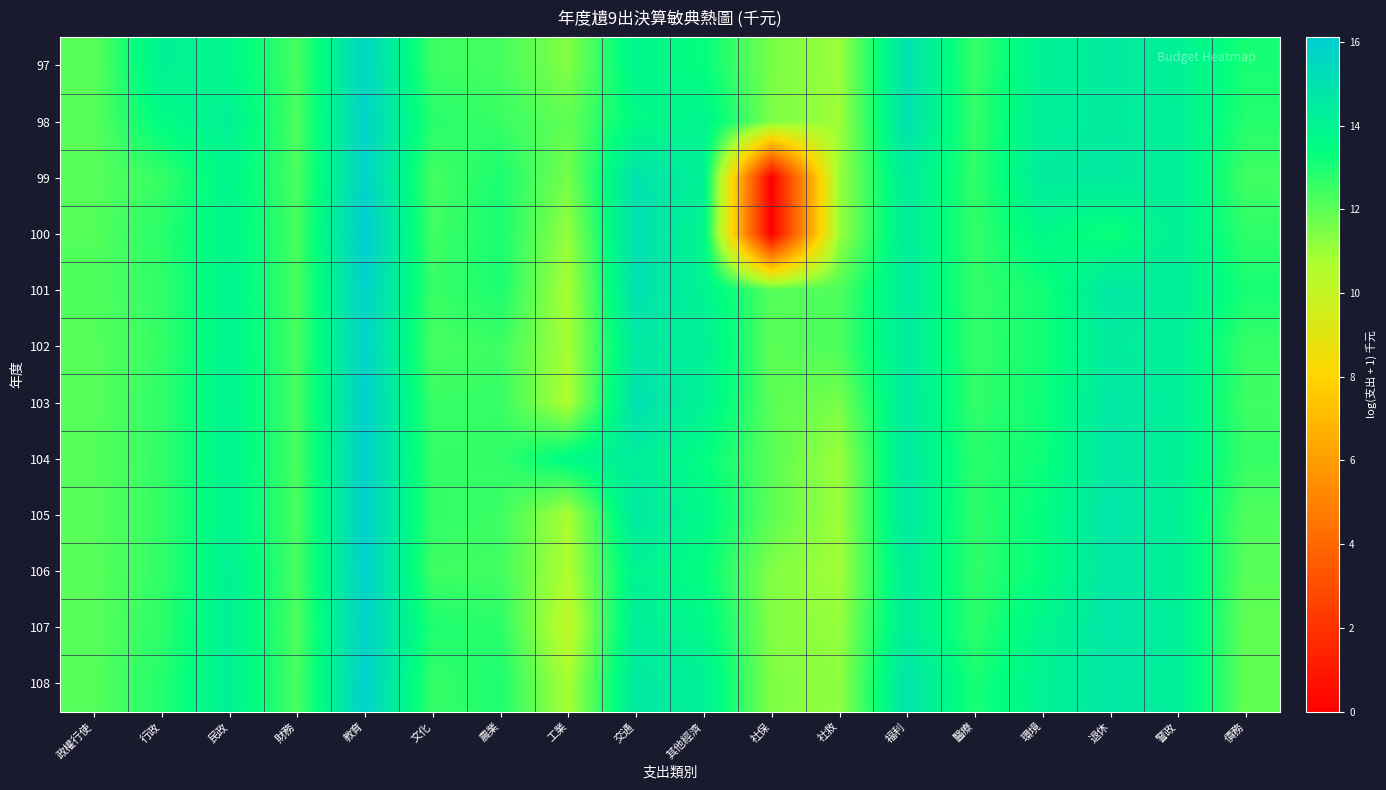

Reading left to right, transcribe all the data shown in this chart.

97: 政權行使=12.0	行政=14.1	民政=13.8	財務=12.3	教育=15.6	文化=12.5	農業=12.3	工業=11.4	交通=13.9	其他經濟=13.4	社保=11.5	社救=11.0	福利=15.0	醫療=12.6	環境=14.1	退休=14.5	警政=14.2	債務=13.1
98: 政權行使=12.0	行政=13.6	民政=14.1	財務=12.3	教育=15.8	文化=12.8	農業=12.5	工業=11.9	交通=13.6	其他經濟=13.9	社保=11.5	社救=11.0	福利=15.0	醫療=12.6	環境=14.3	退休=14.5	警政=14.2	債務=12.9
99: 政權行使=12.1	行政=12.6	民政=13.9	財務=12.3	教育=15.8	文化=12.4	農業=13.0	工業=11.6	交通=14.9	其他經濟=14.1	社保=0.0	社救=11.1	福利=14.4	醫療=12.6	環境=14.5	退休=14.5	警政=14.3	債務=12.4
100: 政權行使=12.1	行政=12.8	民政=13.9	財務=12.3	教育=16.1	文化=12.4	農業=13.0	工業=11.1	交通=15.1	其他經濟=13.9	社保=0.0	社救=11.0	福利=14.4	醫療=12.6	環境=13.7	退休=13.2	警政=14.2	債務=12.7
101: 政權行使=12.2	行政=12.6	民政=14.0	財務=12.3	教育=15.8	文化=12.5	農業=13.0	工業=10.8	交通=15.0	其他經濟=14.0	社保=12.1	社救=12.2	福利=14.4	醫療=12.6	環境=13.1	退休=14.6	警政=14.3	債務=13.1
102: 政權行使=12.1	行政=12.6	民政=14.0	財務=12.3	教育=15.8	文化=12.3	農業=12.5	工業=10.8	交通=14.5	其他經濟=14.2	社保=12.0	社救=12.3	福利=14.5	醫療=12.6	環境=13.1	退休=14.5	警政=14.2	債務=12.6
103: 政權行使=12.1	行政=12.7	民政=14.0	財務=12.3	教育=15.9	文化=12.5	農業=12.6	工業=10.7	交通=15.0	其他經濟=14.1	社保=12.0	社救=11.5	福利=14.5	醫療=12.6	環境=13.2	退休=14.6	警政=14.3	債務=12.5
104: 政權行使=12.1	行政=12.6	民政=14.0	財務=12.3	教育=15.9	文化=12.6	農業=12.6	工業=13.6	交通=14.4	其他經濟=13.5	社保=12.0	社救=11.0	福利=14.6	醫療=12.8	環境=13.2	退休=14.7	警政=14.2	債務=12.6
105: 政權行使=12.1	行政=12.6	民政=14.0	財務=12.3	教育=15.9	文化=12.6	農業=12.5	工業=10.8	交通=14.6	其他經濟=13.8	社保=12.0	社救=11.0	福利=14.6	醫療=12.7	環境=13.4	退休=14.8	警政=14.2	債務=12.2
106: 政權行使=12.0	行政=12.6	民政=14.1	財務=12.3	教育=15.8	文化=12.5	農業=12.4	工業=10.7	交通=14.1	其他經濟=13.4	社保=11.4	社救=10.9	福利=14.3	醫療=12.7	環境=13.4	退休=14.7	警政=14.2	債務=12.1
107: 政權行使=12.1	行政=12.7	民政=14.2	財務=12.2	教育=15.8	文化=12.9	農業=12.8	工業=10.2	交通=14.3	其他經濟=13.7	社保=11.4	社救=11.1	福利=14.4	醫療=12.7	環境=13.9	退休=14.8	警政=14.2	債務=11.9
108: 政權行使=12.1	行政=12.8	民政=14.1	財務=12.3	教育=15.9	文化=12.6	農業=13.0	工業=10.8	交通=14.5	其他經濟=14.2	社保=11.4	社救=11.2	福利=14.8	醫療=13.0	環境=14.0	退休=14.7	警政=14.2	債務=11.9